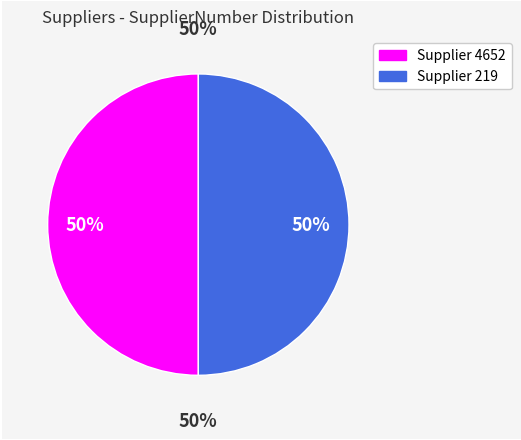

To the nearest percent, what is the combined percentage of 4652 and 219?

100%